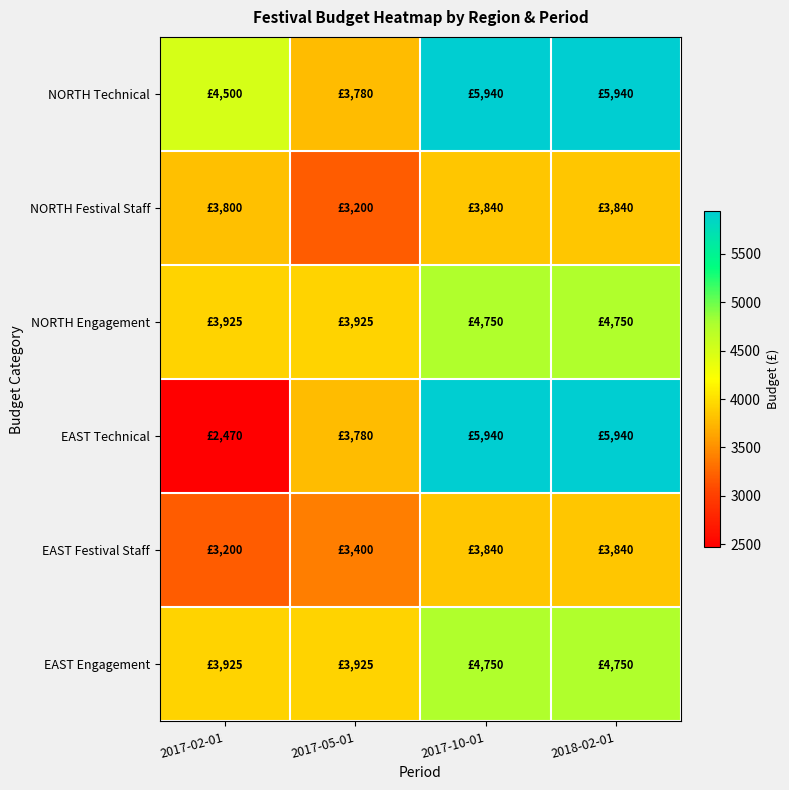

Reading right to left, what are all the values shown in this chart?

NORTH Technical: 2018-02-01=5940	2017-10-01=5940	2017-05-01=3780	2017-02-01=4500
NORTH Festival Staff: 2018-02-01=3840	2017-10-01=3840	2017-05-01=3200	2017-02-01=3800
NORTH Engagement: 2018-02-01=4750	2017-10-01=4750	2017-05-01=3925	2017-02-01=3925
EAST Technical: 2018-02-01=5940	2017-10-01=5940	2017-05-01=3780	2017-02-01=2470
EAST Festival Staff: 2018-02-01=3840	2017-10-01=3840	2017-05-01=3400	2017-02-01=3200
EAST Engagement: 2018-02-01=4750	2017-10-01=4750	2017-05-01=3925	2017-02-01=3925